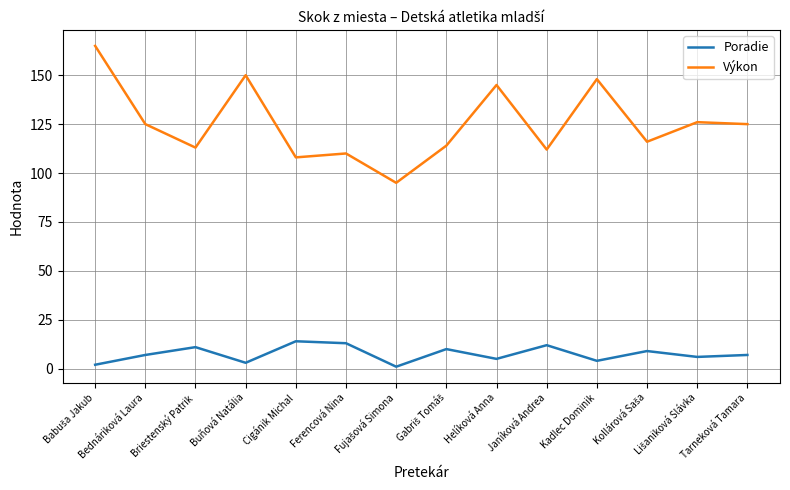

Reading left to right, what are all the values shown in this chart?

Poradie: 2	7	11	3	14	13	1	10	5	12	4	9	6	7
Výkon: 165	125	113	150	108	110	95	114	145	112	148	116	126	125